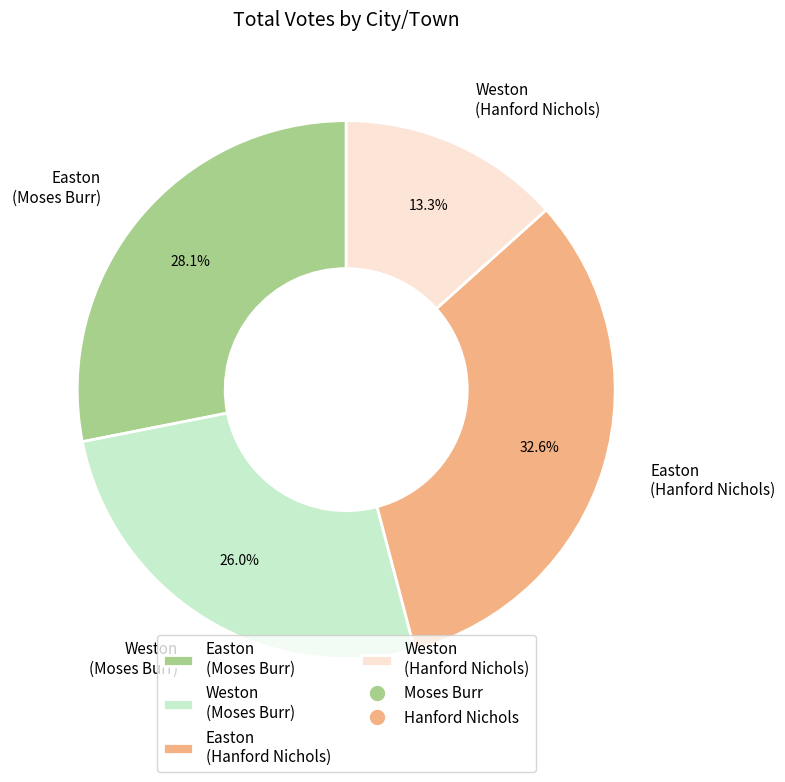

Rank the categories by value from highest to lowest.

Easton (Hanford Nichols), Easton (Moses Burr), Weston (Moses Burr), Weston (Hanford Nichols)